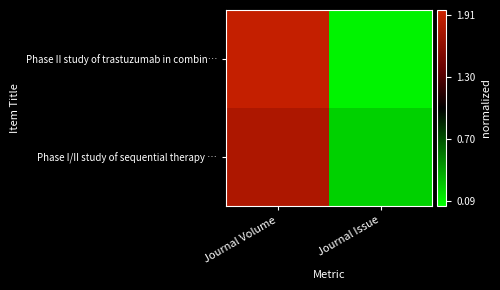

Which series has the largest total across all categories?

Phase II study of trastuzumab in combin…